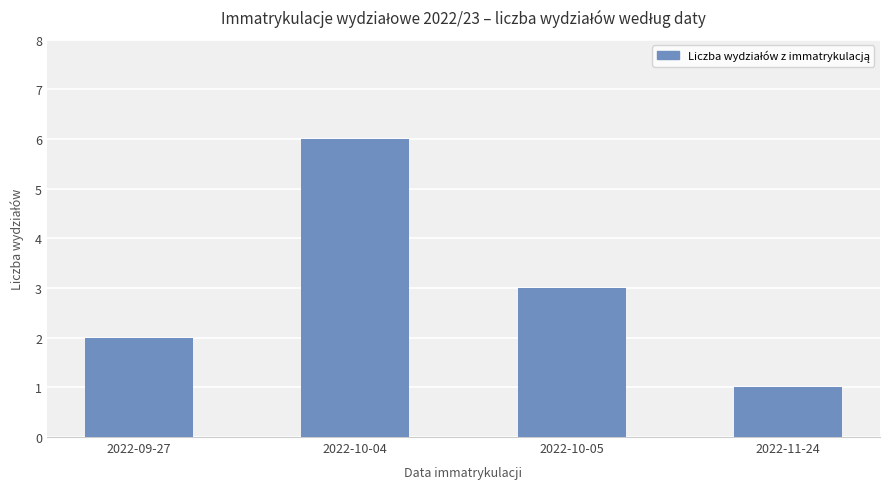

Is it true that the value at 2022-10-04 is 6?

True